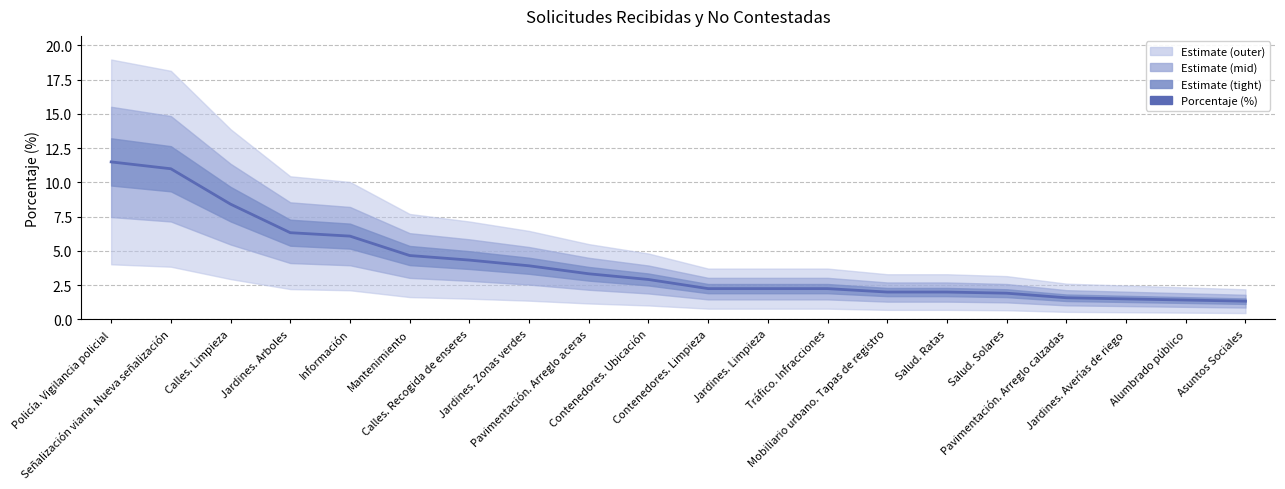

Reading left to right, transcribe all the data shown in this chart.

11.5	11.0	8.4	6.3	6.1	4.7	4.3	3.9	3.3	2.9	2.2	2.2	2.2	2.0	2.0	1.9	1.6	1.5	1.4	1.3